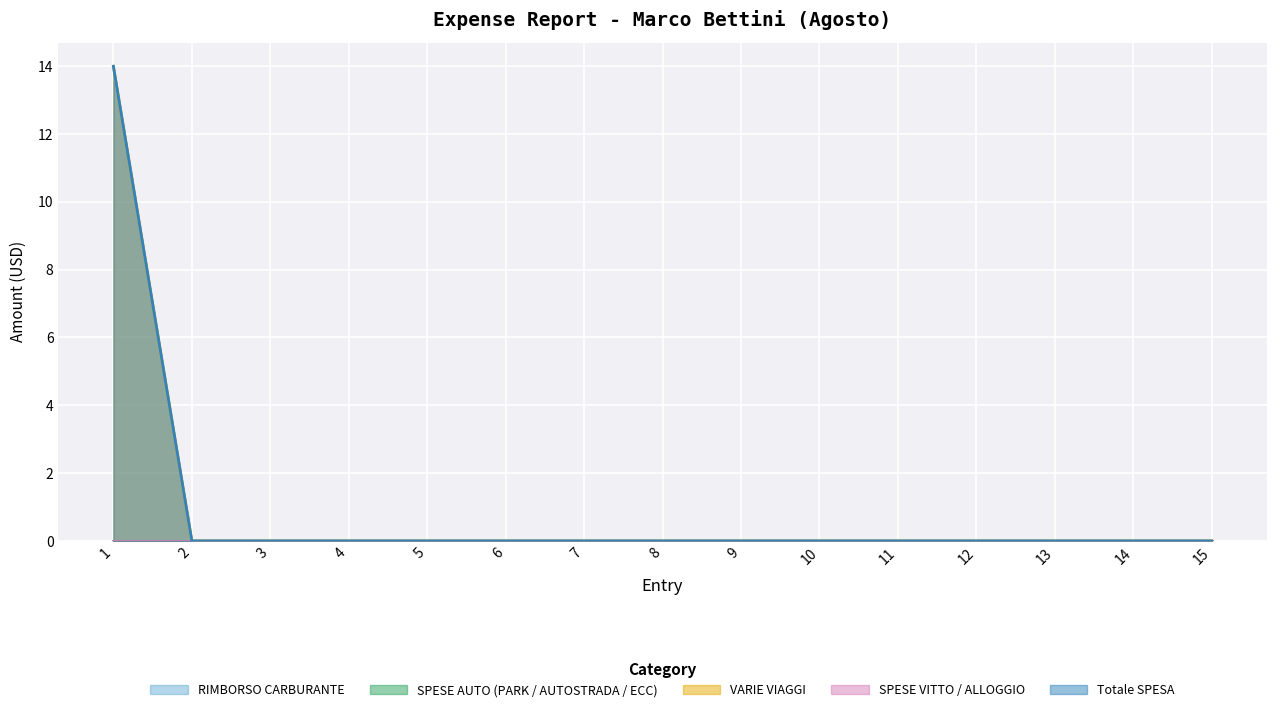

List the labels in order of Totale SPESA value, smallest first.

2, 3, 4, 5, 6, 7, 8, 9, 10, 11, 12, 13, 14, 15, 1